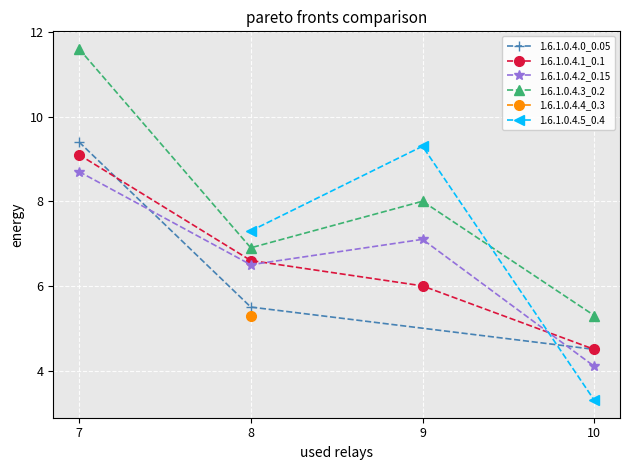

At which label does 1.6.1.0.4.3_0.2 reach its minimum?

10